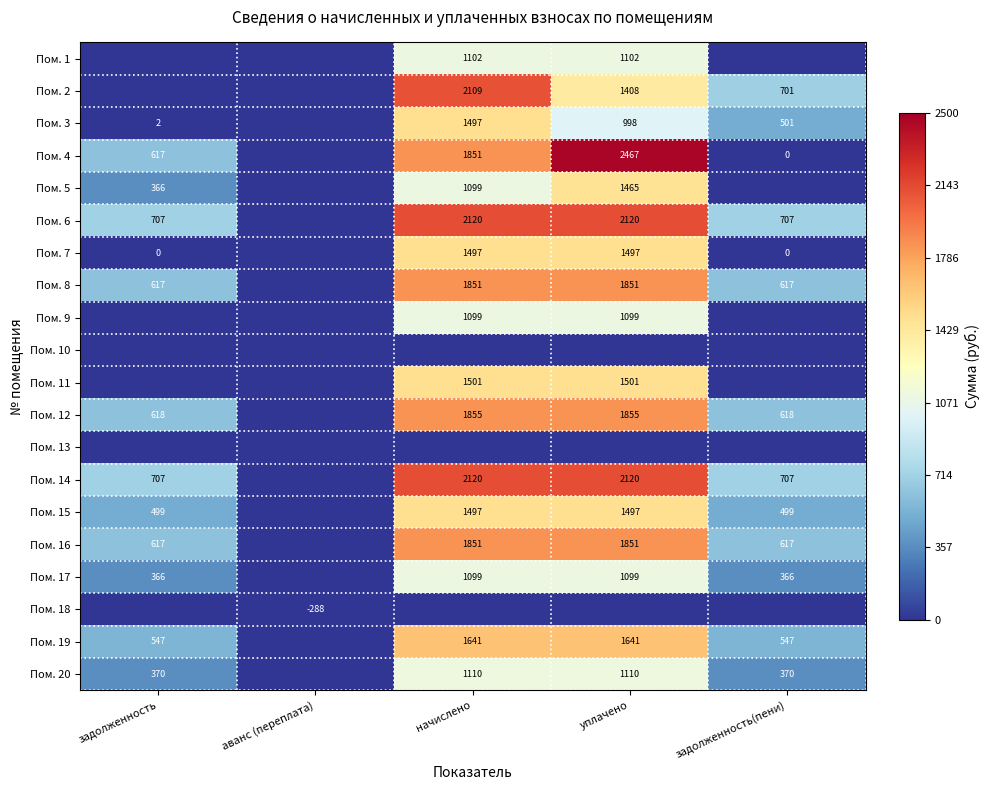

Count the number of categories in the chart.

5